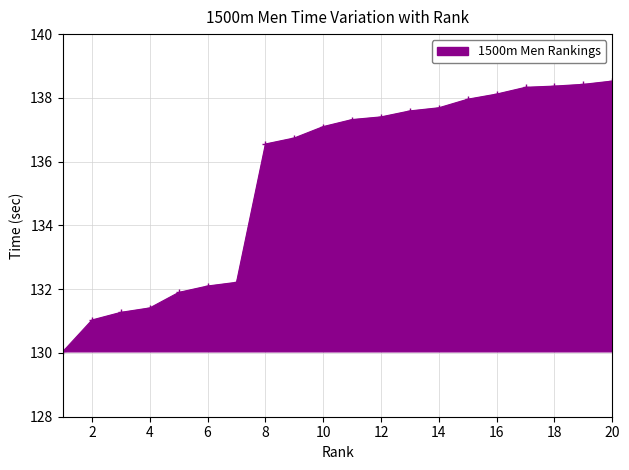

What is the average value?

135.5